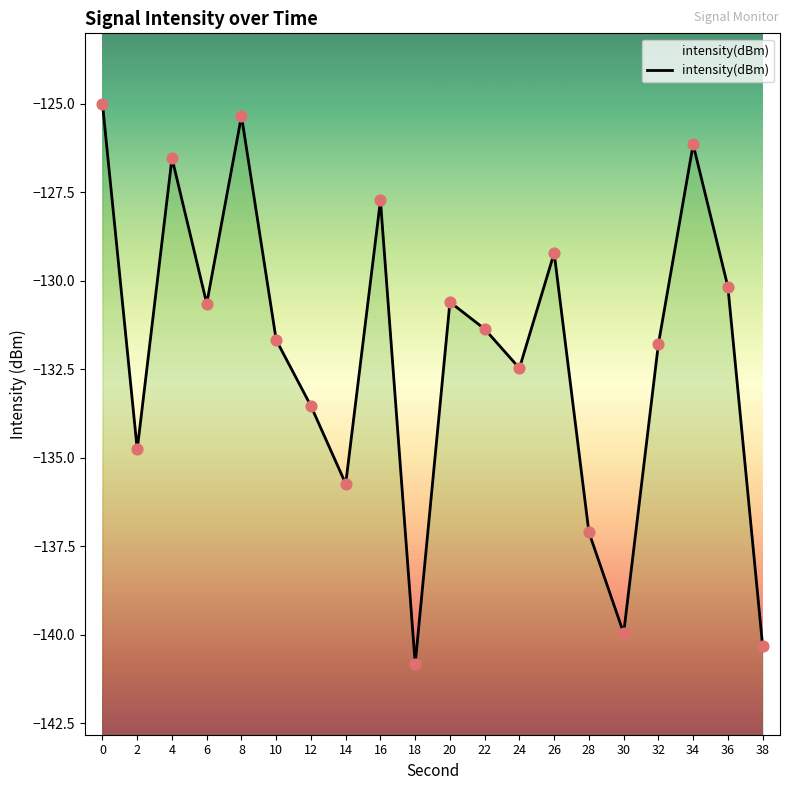

What is the change in value from 6 to 12?

-2.9